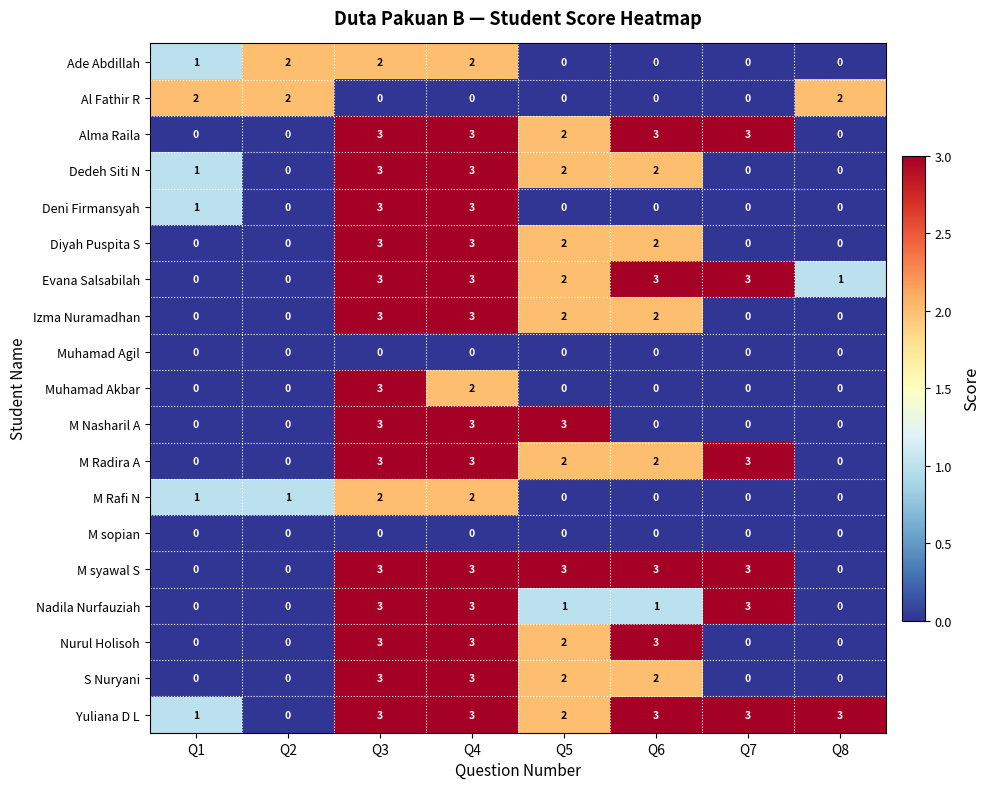

Which series has the largest total across all categories?

Yuliana D L